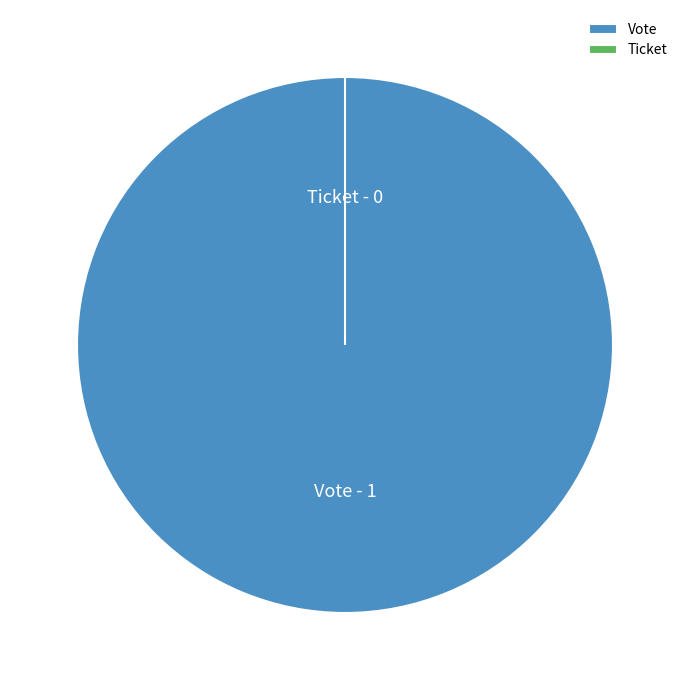

How many segments does this pie chart have?

2